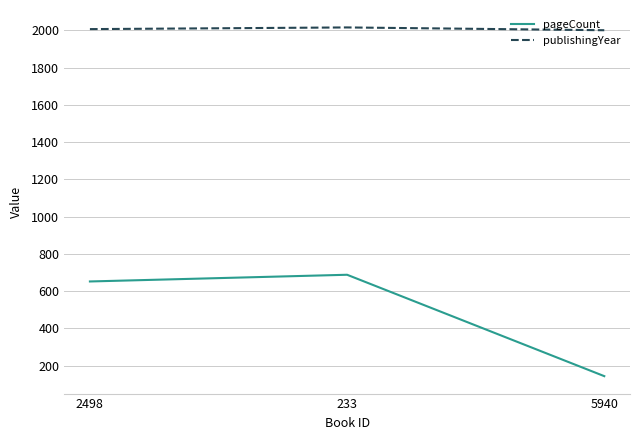

What position from the left is 2498?

1